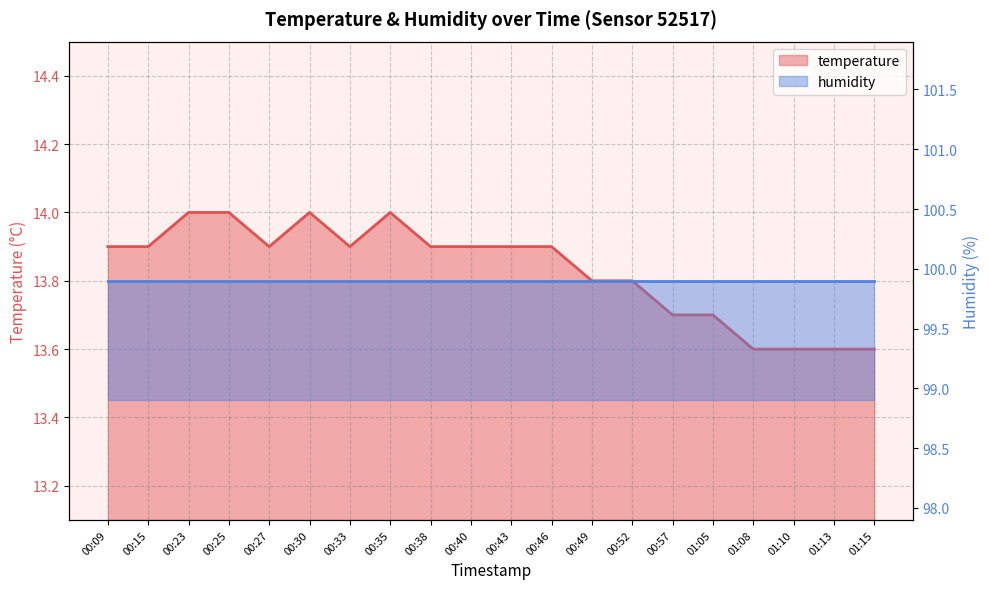

What is the sum of the values at 00:38 and 00:52?

27.7